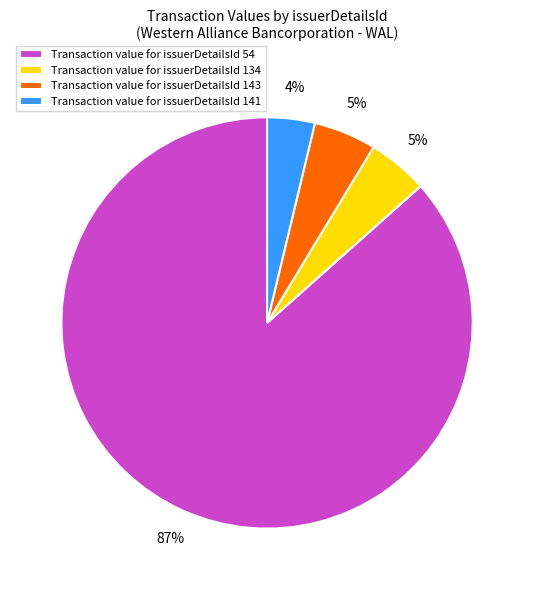

Between Transaction value for issuerDetailsId 141 and Transaction value for issuerDetailsId 134, which is larger?

Transaction value for issuerDetailsId 134